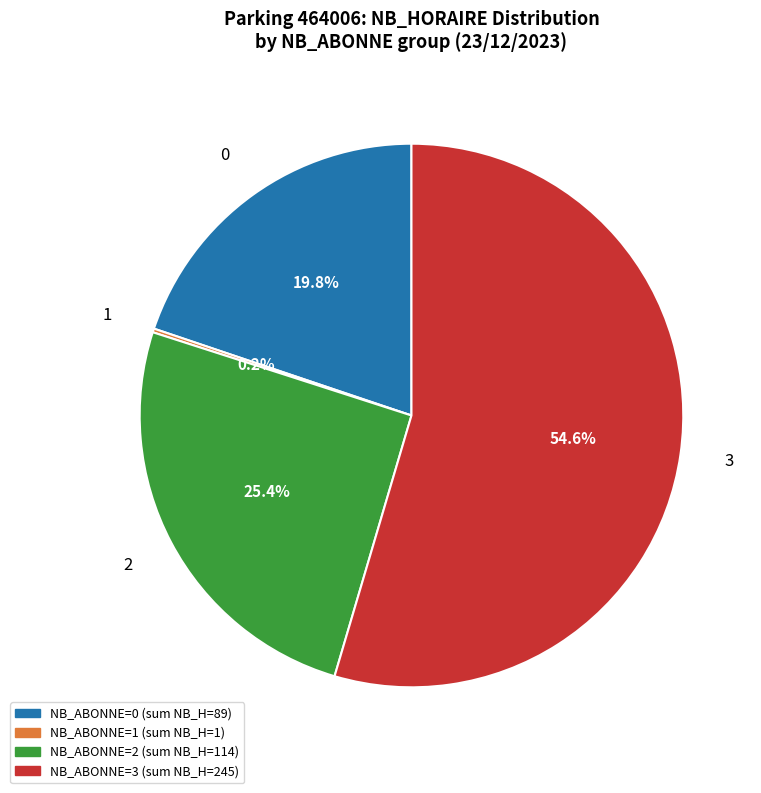

Is there any slice that represents more than half of the pie?

Yes